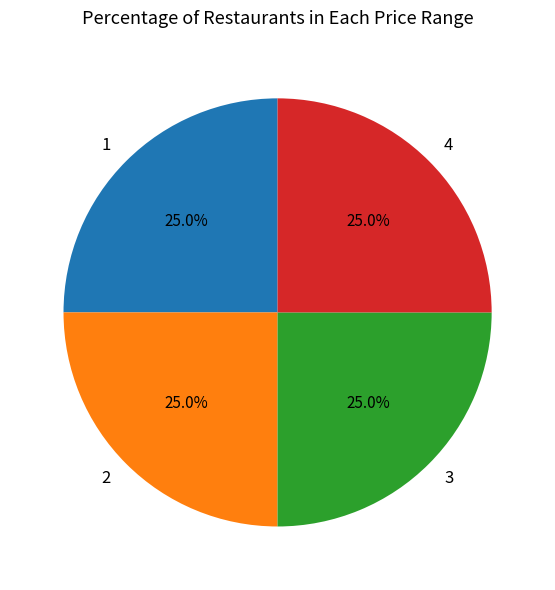

What is the ratio of the value at 2 to the value at 3?

1.0